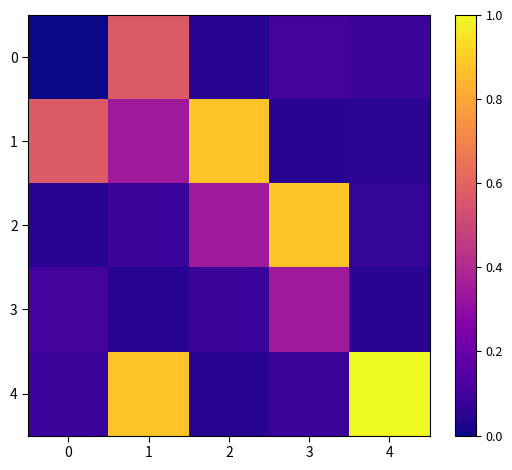

At how many categories does at least one series exceed 0?

5